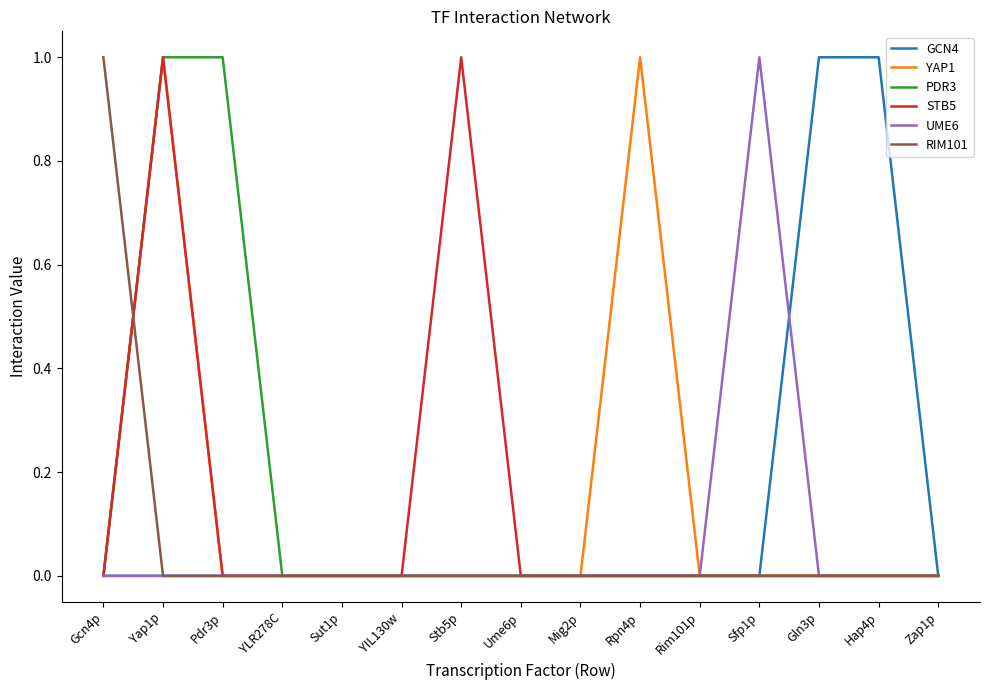

At which category is the sum across all series the highest?

Yap1p